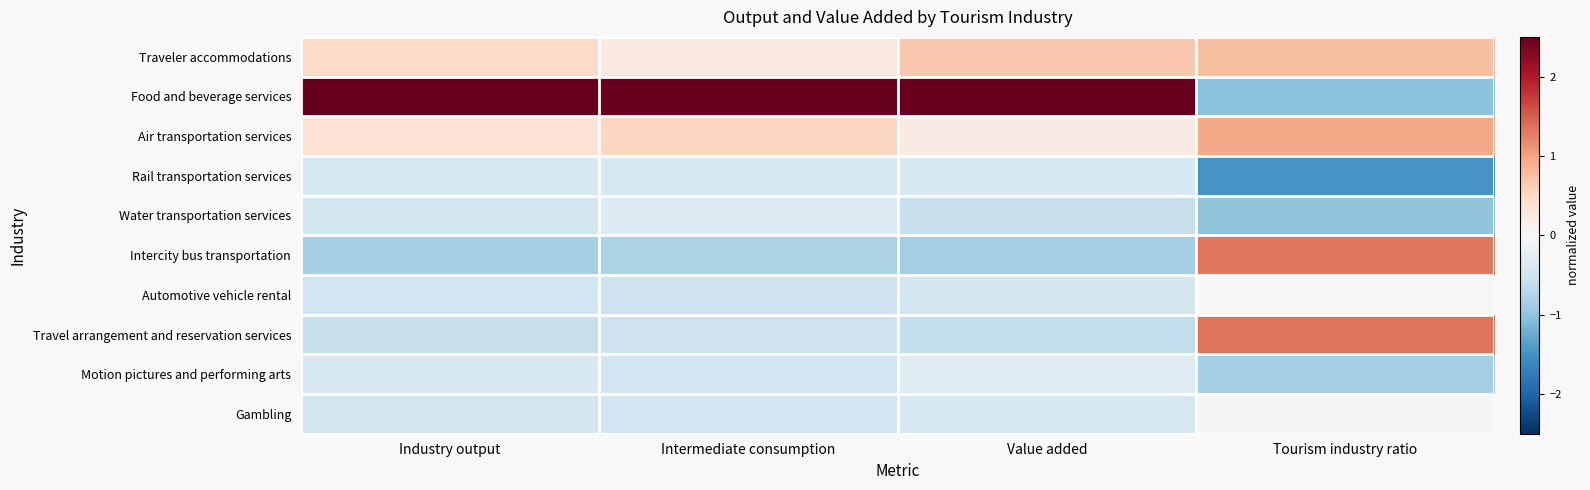

Reading left to right, transcribe all the data shown in this chart.

Traveler accommodations: Industry output=0.5	Intermediate consumption=0.3	Value added=0.7	Tourism industry ratio=0.8
Food and beverage services: Industry output=2.8	Intermediate consumption=2.8	Value added=2.7	Tourism industry ratio=-1.0
Air transportation services: Industry output=0.4	Intermediate consumption=0.5	Value added=0.2	Tourism industry ratio=1.0
Rail transportation services: Industry output=-0.4	Intermediate consumption=-0.4	Value added=-0.4	Tourism industry ratio=-1.5
Water transportation services: Industry output=-0.5	Intermediate consumption=-0.3	Value added=-0.6	Tourism industry ratio=-1.0
Intercity bus transportation: Industry output=-0.8	Intermediate consumption=-0.8	Value added=-0.9	Tourism industry ratio=1.3
Automotive vehicle rental: Industry output=-0.5	Intermediate consumption=-0.5	Value added=-0.5	Tourism industry ratio=-0.0
Travel arrangement and reservation services: Industry output=-0.6	Intermediate consumption=-0.5	Value added=-0.6	Tourism industry ratio=1.4
Motion pictures and performing arts: Industry output=-0.4	Intermediate consumption=-0.5	Value added=-0.3	Tourism industry ratio=-0.8
Gambling: Industry output=-0.5	Intermediate consumption=-0.5	Value added=-0.4	Tourism industry ratio=-0.0